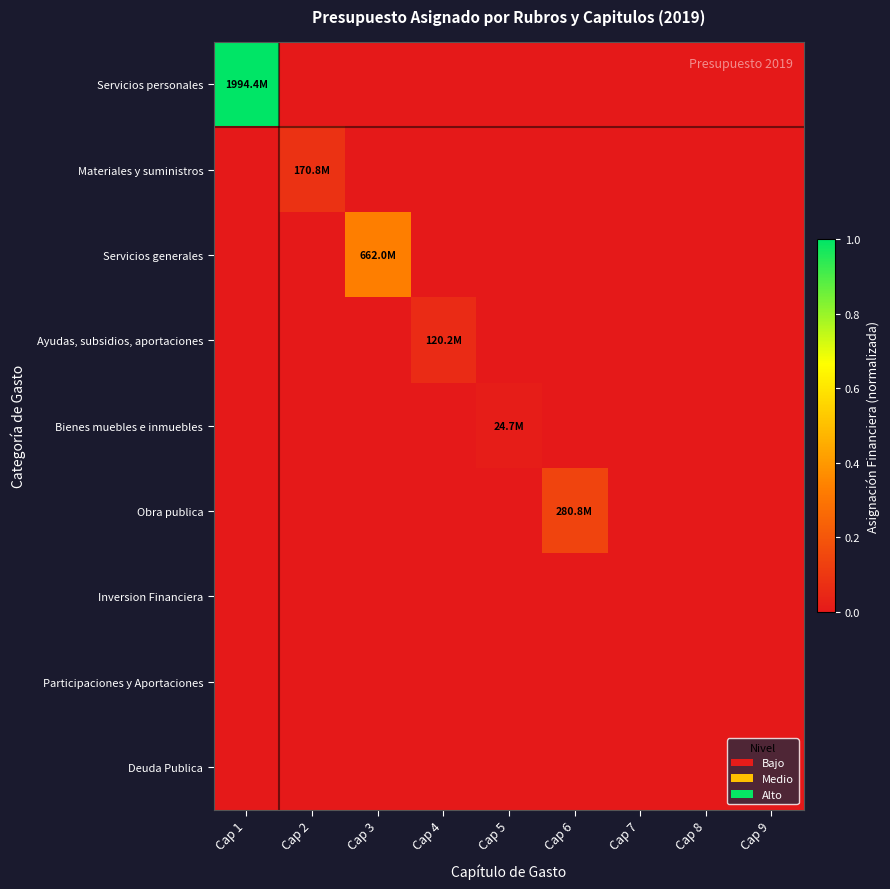

Which series has the largest range (max minus min)?

Servicios personales